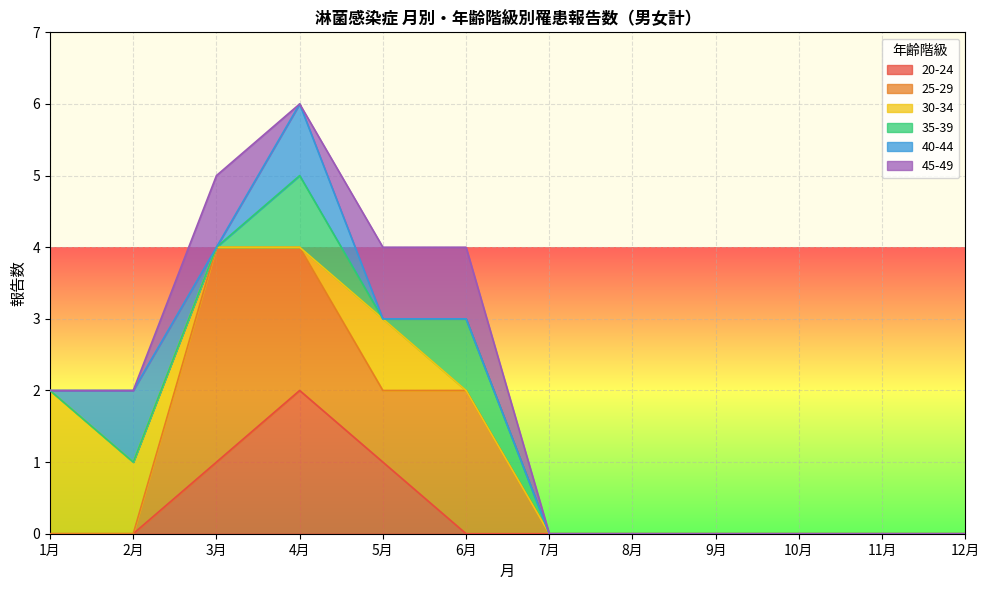

Does the chart display data point markers on the line(s)?

No